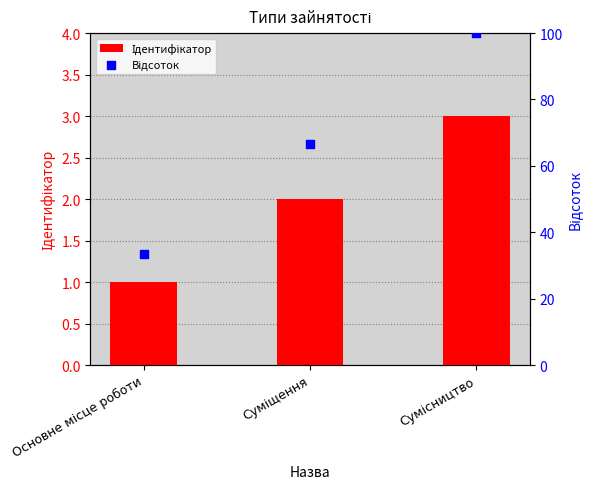

Which series reaches the minimum Y coordinate?

Ідентифікатор